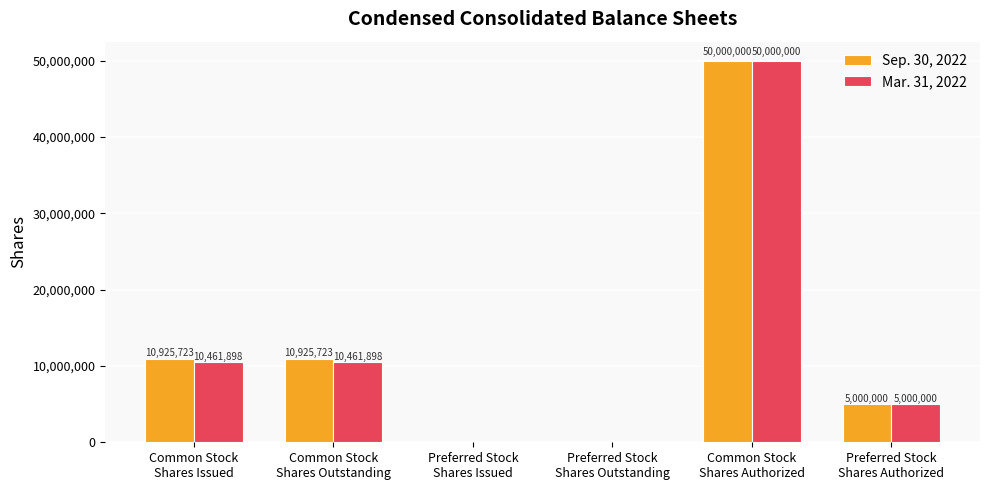

How many distinct data groups are displayed?

2